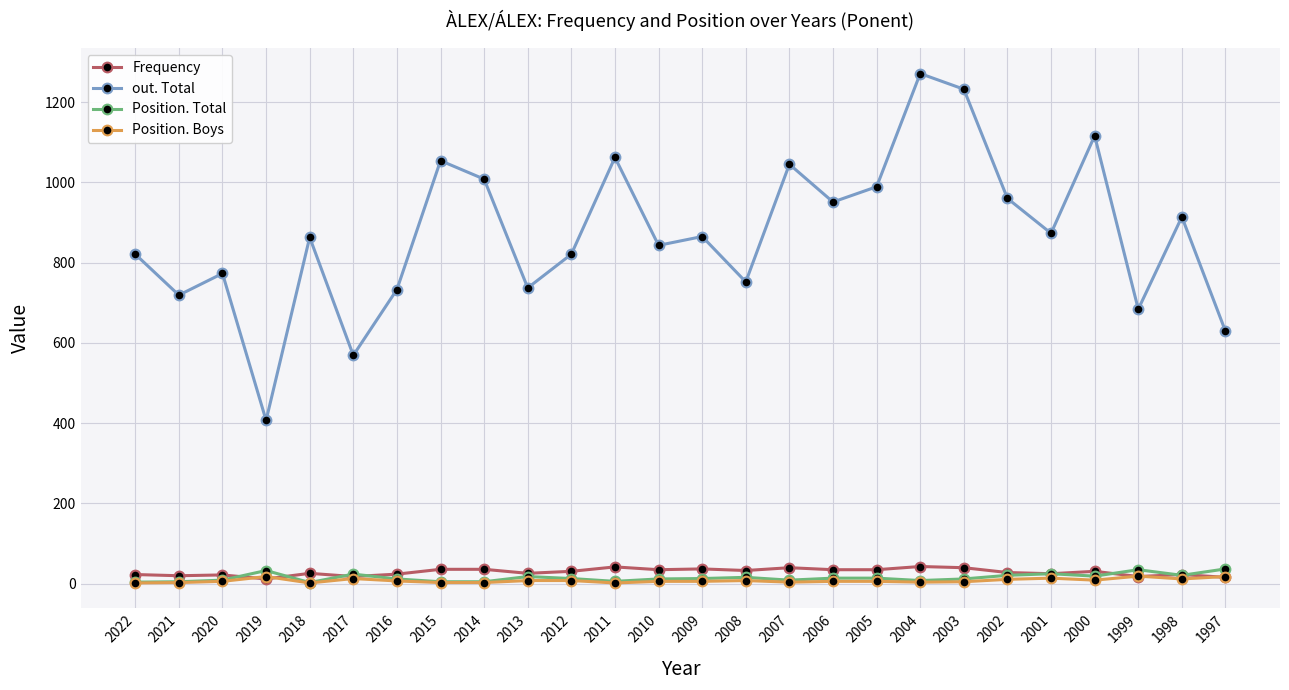

How many values in the out. Total series are below 865?

13